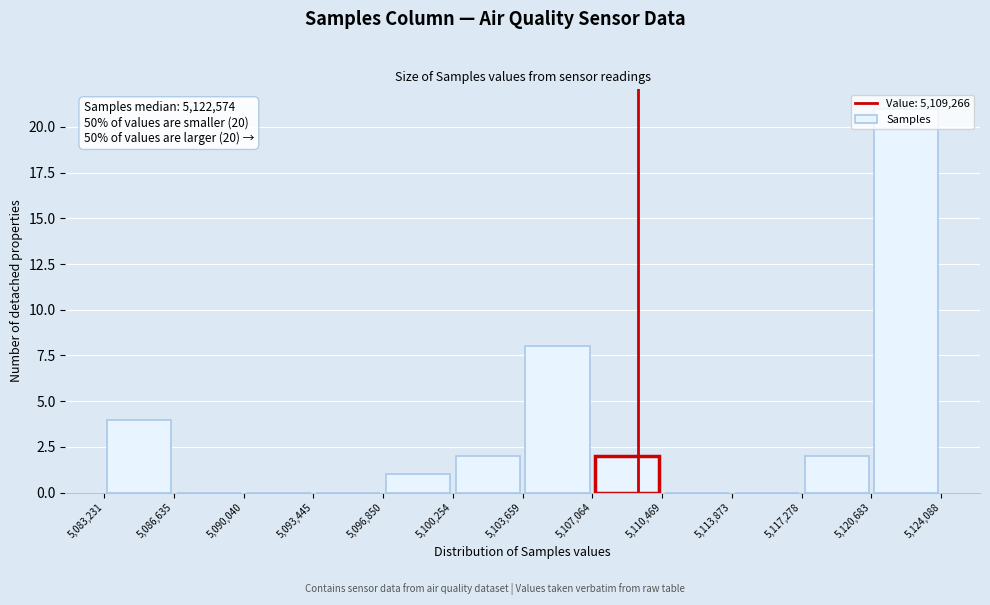

Which range on the x-axis has the tallest bar?

5,120,683 to 5,124,088